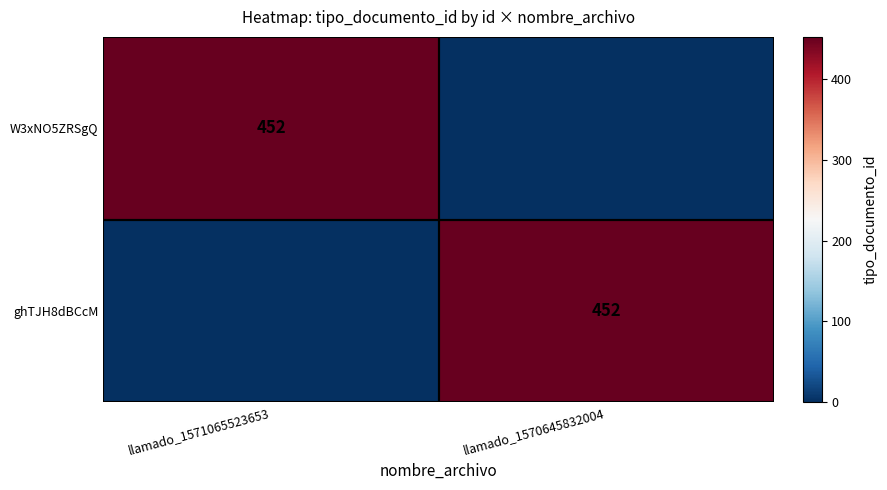

The value of ghTJH8dBCcM at llamado_1570645832004 is 452. True or false?

True